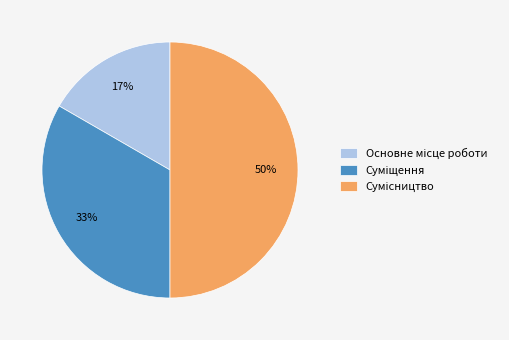

How many slices are in this pie chart?

3